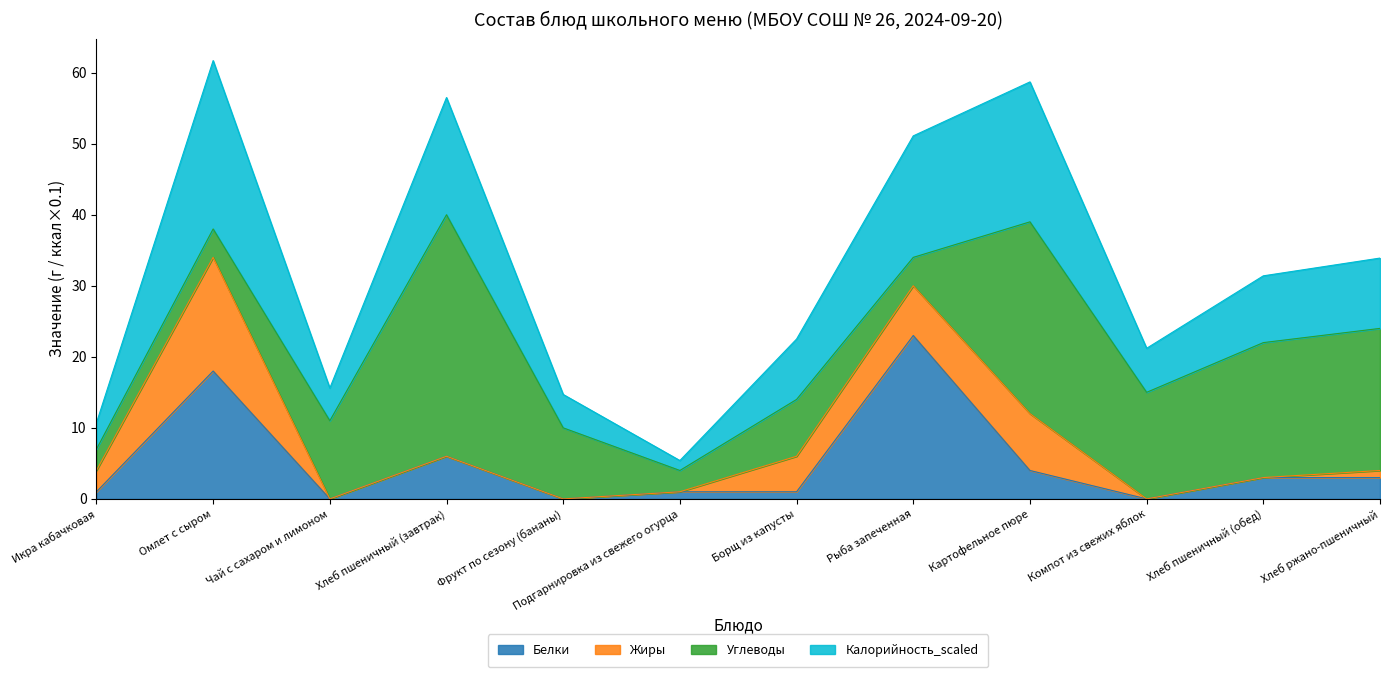

Which has a higher value, Компот из свежих яблок or Хлеб ржано-пшеничный?

Хлеб ржано-пшеничный